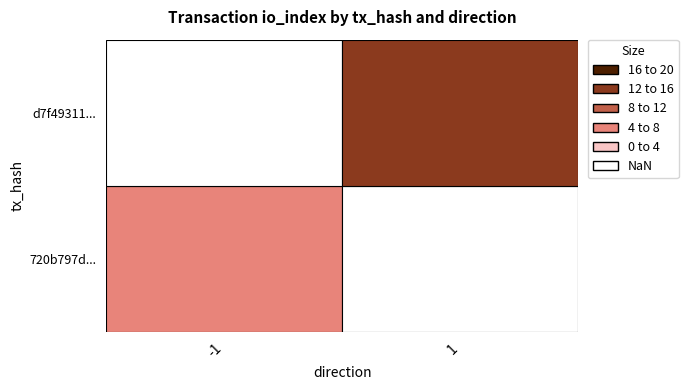

Reading left to right, transcribe all the data shown in this chart.

720b797dd6580ee82e8a9575935fc0a93ad282e: -1	4
d7f49311bb618b29d357b514864be66095ac378: 1	15